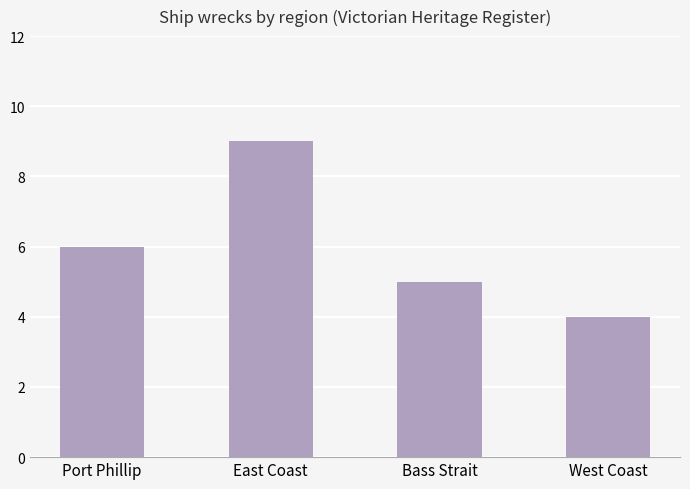

What is the minimum value shown in the chart?

4